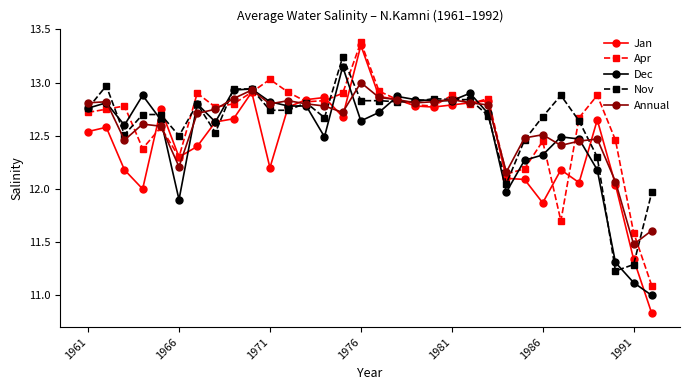

True or false: Apr has more than 2 interior local peaks.

True